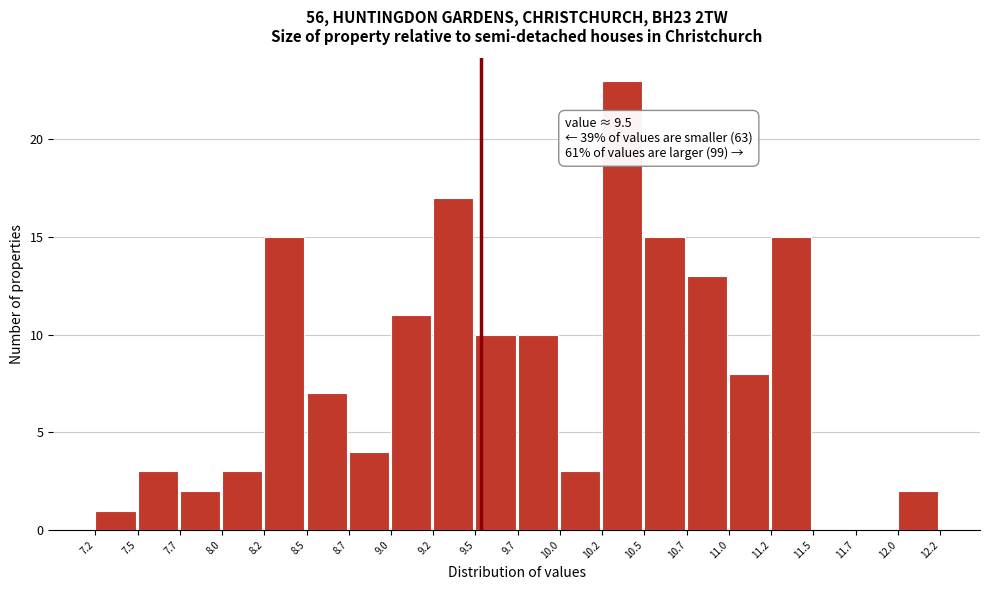

Over which range of the x-axis is the bar tallest?

10.2 to 10.5